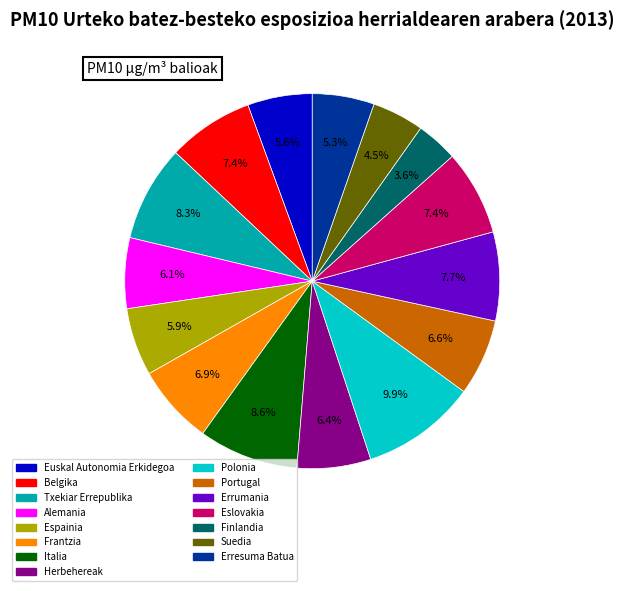

How many slices are in this pie chart?

15